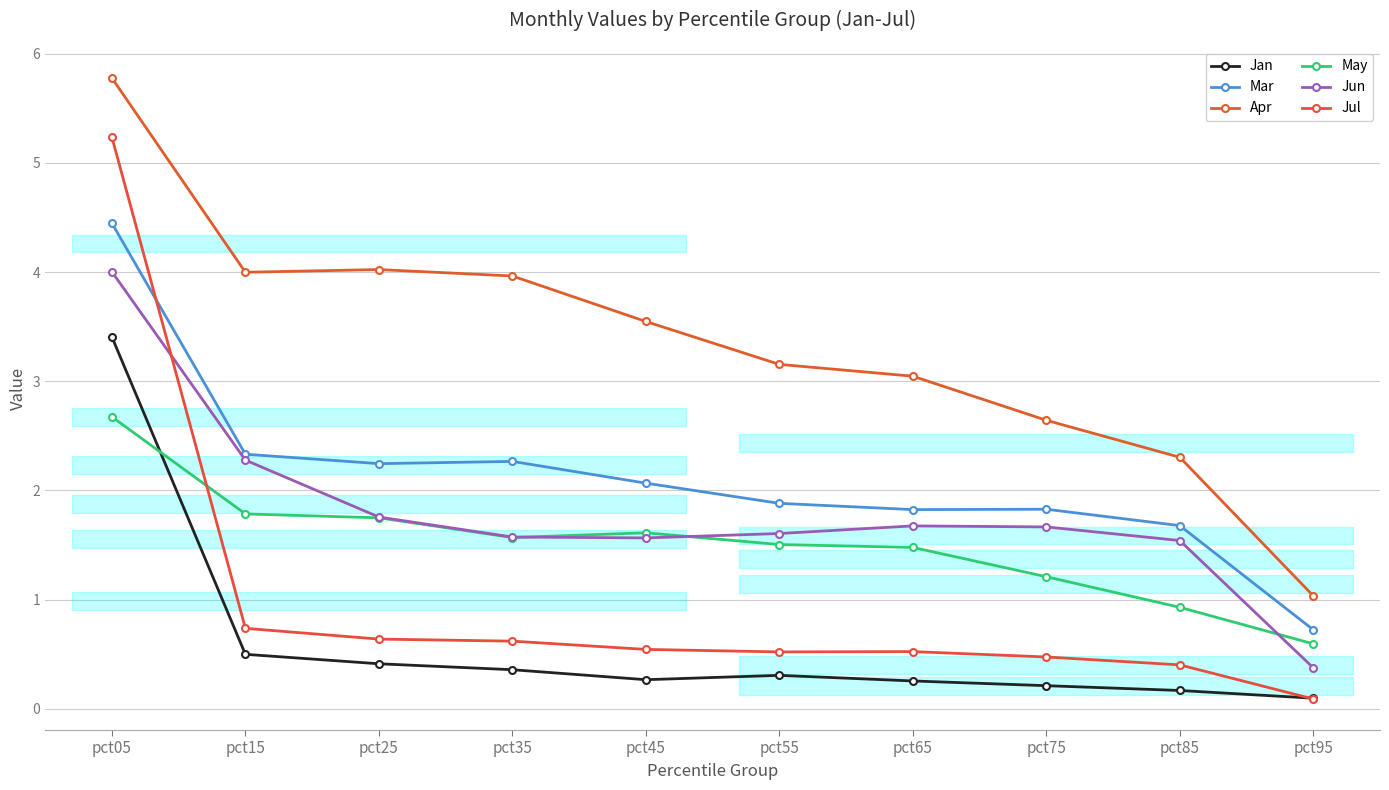

How many lines are shown in the chart?

6